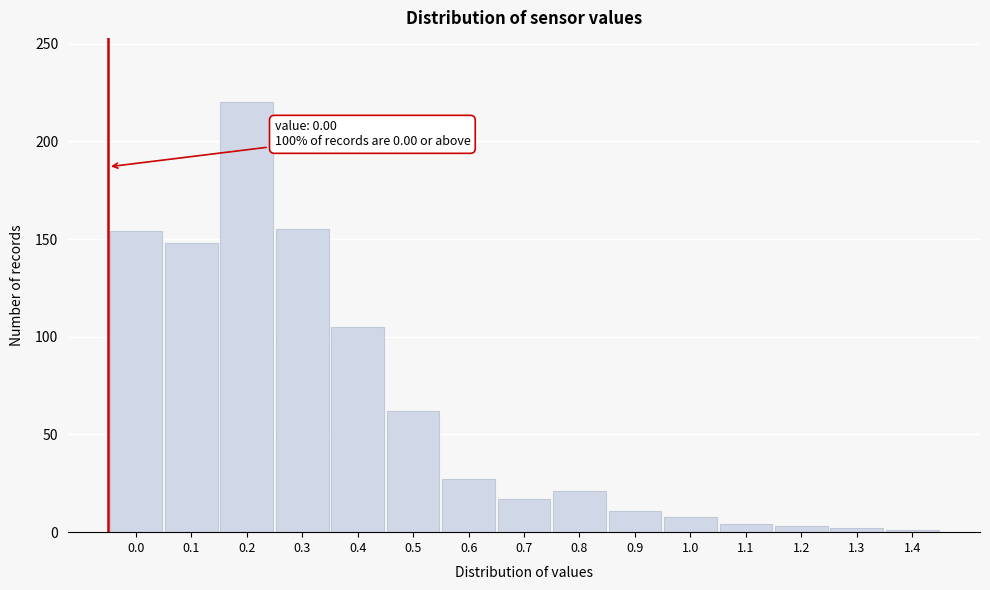

What is the maximum value shown in the chart?

220